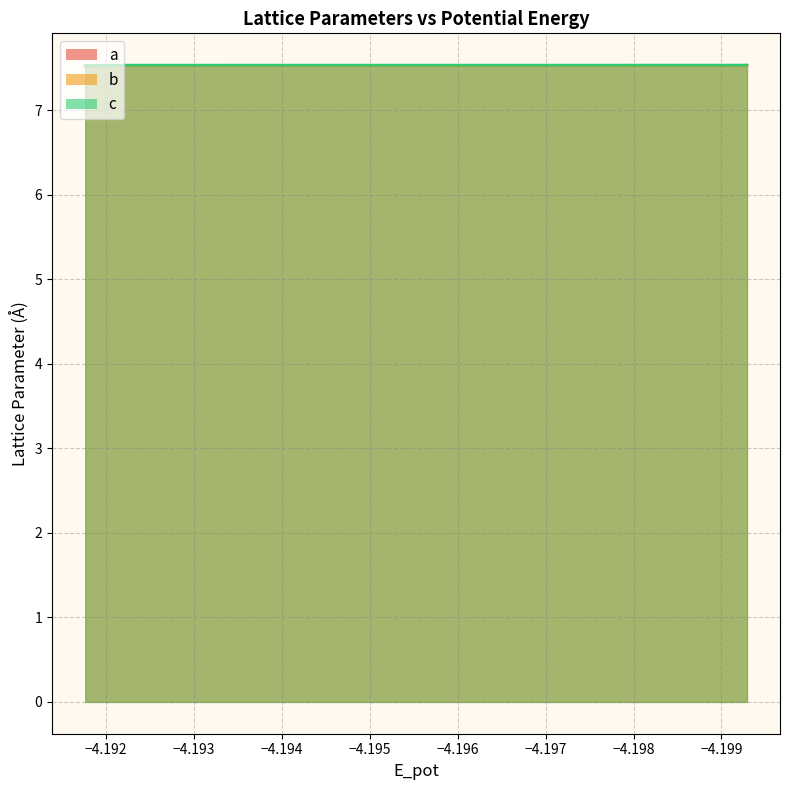

Rank the series by their average value, from highest to lowest.

c, b, a